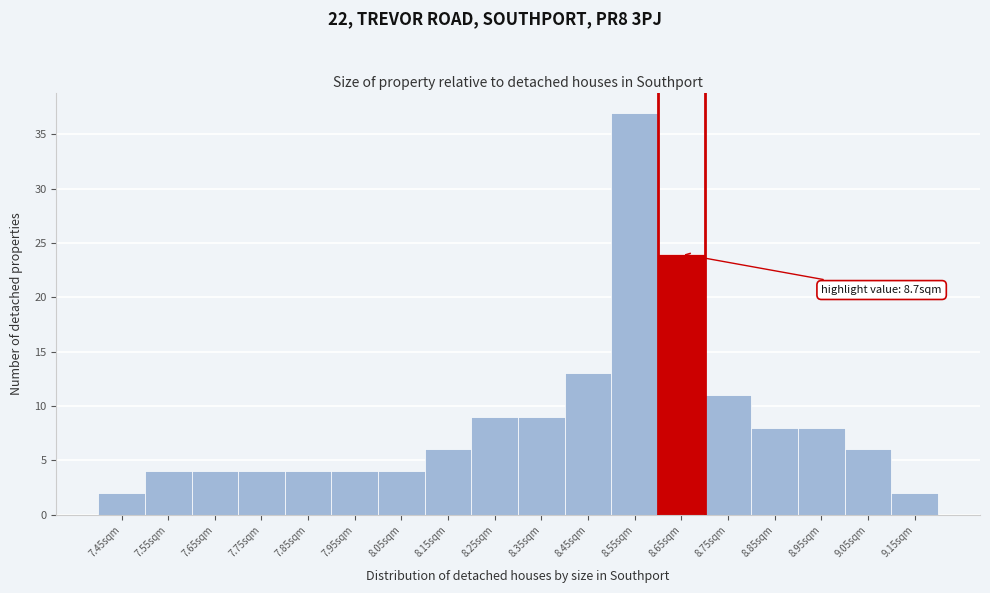

Reading left to right, extract all data points from this chart.

7.45sqm=2	7.55sqm=4	7.65sqm=4	7.75sqm=4	7.85sqm=4	7.95sqm=4	8.05sqm=4	8.15sqm=6	8.25sqm=9	8.35sqm=9	8.45sqm=13	8.55sqm=37	8.65sqm=24	8.75sqm=11	8.85sqm=8	8.95sqm=8	9.05sqm=6	9.15sqm=2